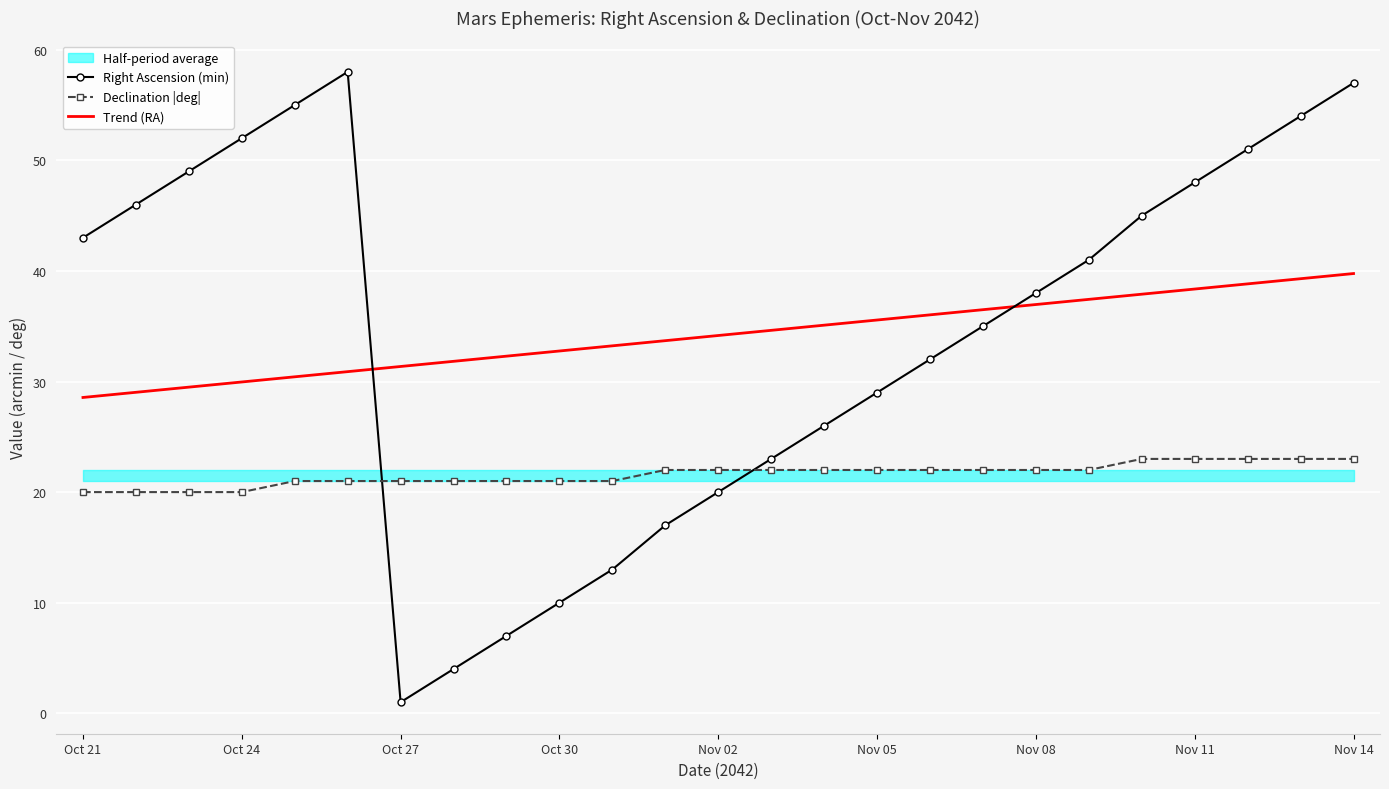

How many values in the Declination |deg| series are below 22?

11